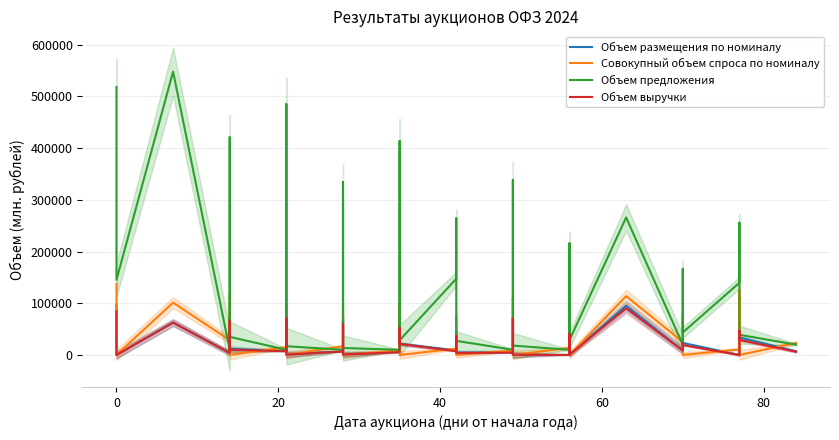

True or false: Объем предложения has a value of 122454.1 at 19.

False